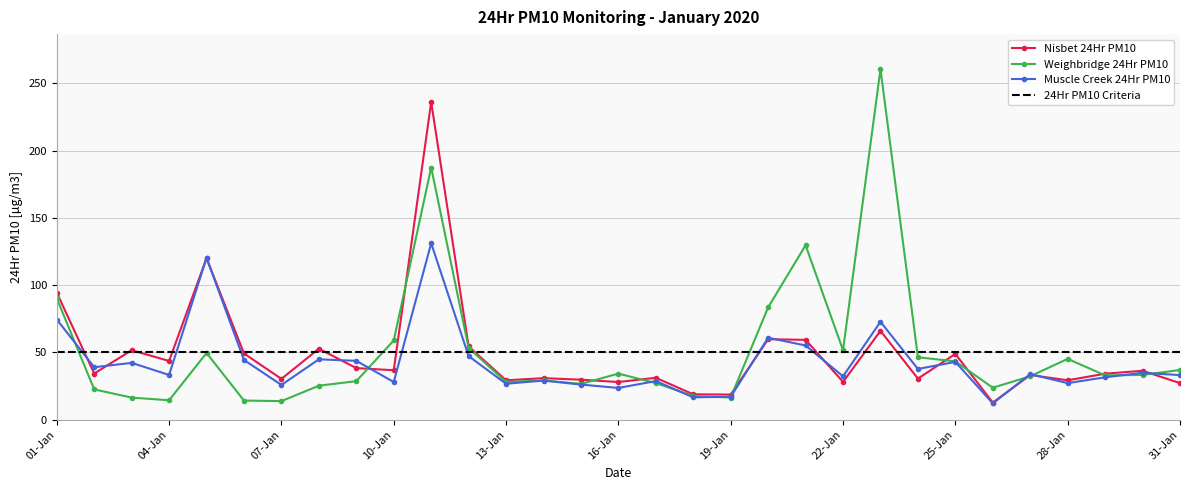

What is the difference between the maximum and minimum values in the Weighbridge 24Hr PM10 series?

246.7